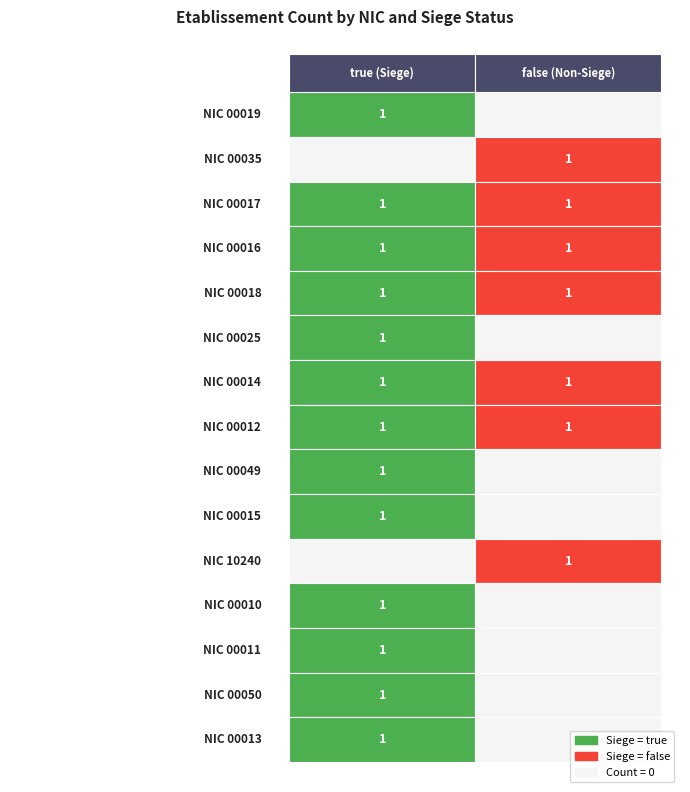

What is the difference between the maximum and minimum values in the 00010 series?

1